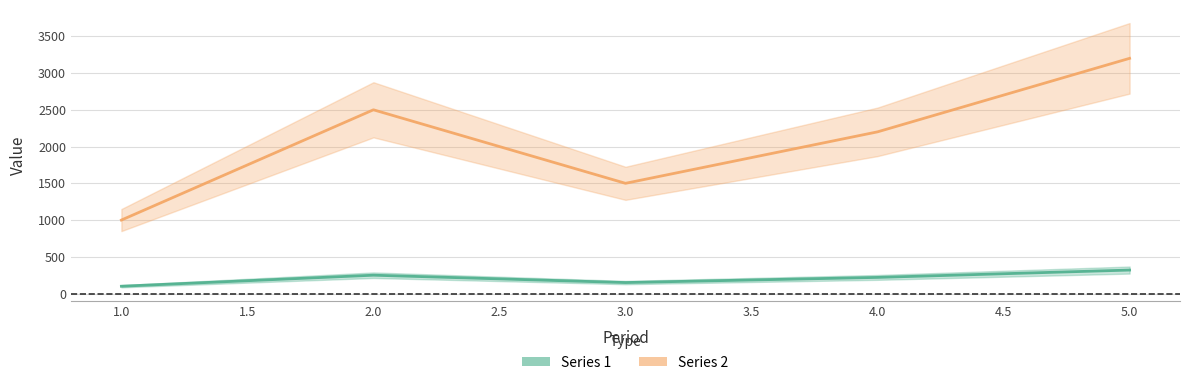

Which series has the largest range (max minus min)?

Series 2